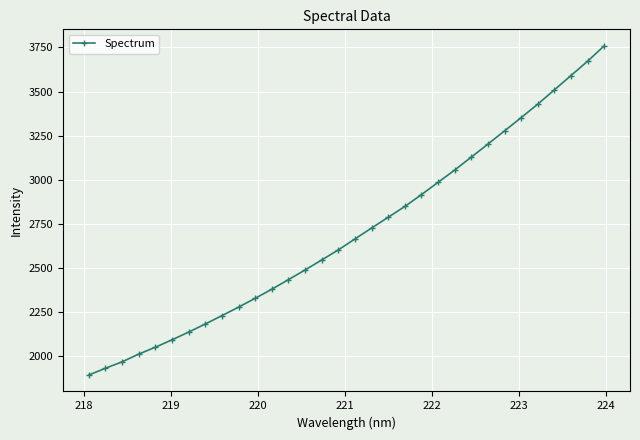

True or false: the data has more than 2 interior local peaks.

False